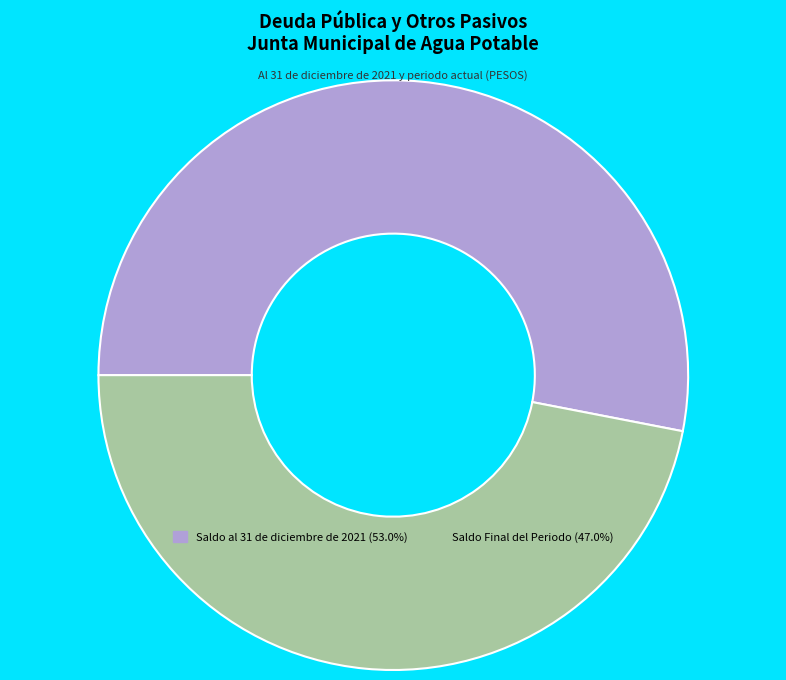

Do Saldo al 31 de diciembre de 2021 (53.0%) and Saldo Final del Periodo (47.0%) together represent more than half of the pie?

Yes